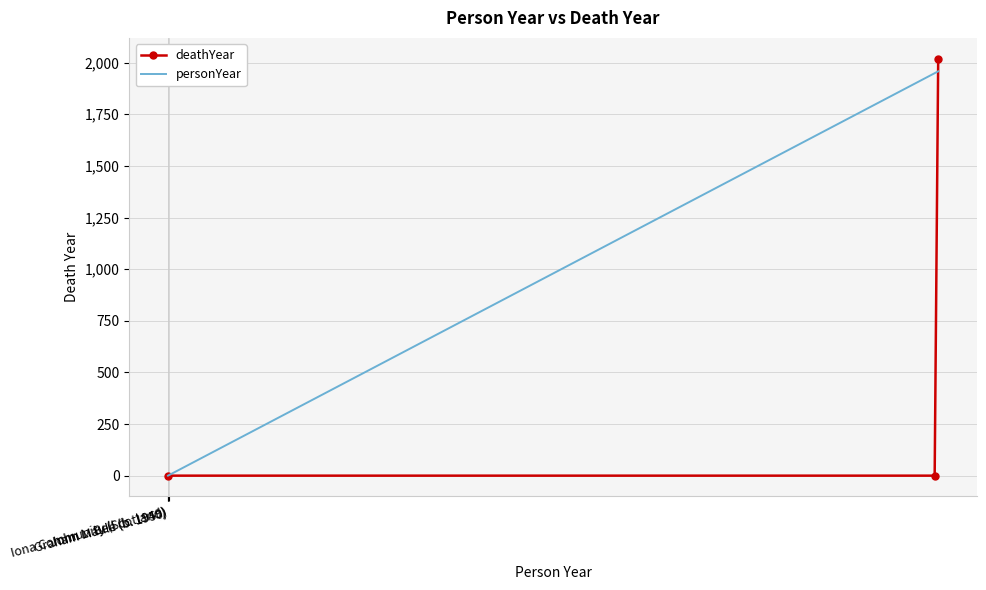

Which series has the largest total across all categories?

personYear